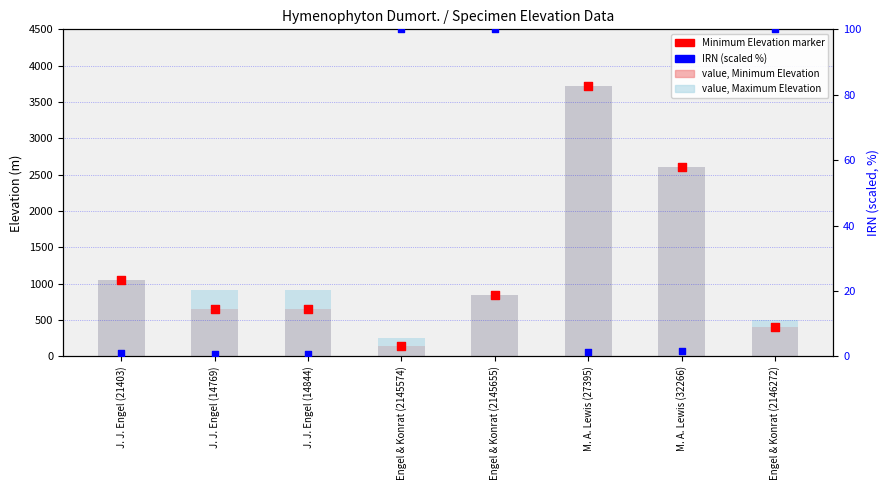

Which series contains the lowest Y value?

IRN (scaled %)